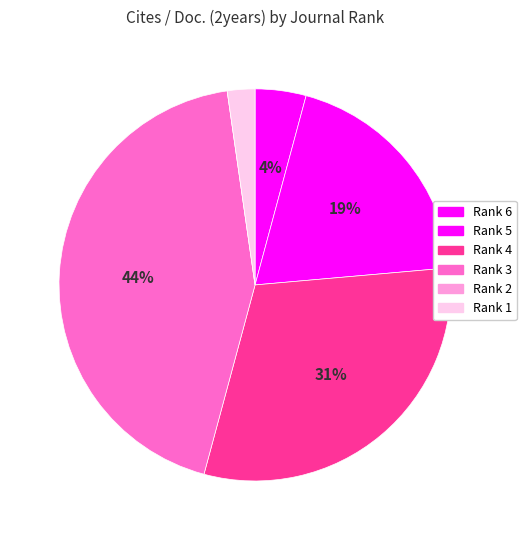

To the nearest percent, what portion does Rank 3 represent?

44%